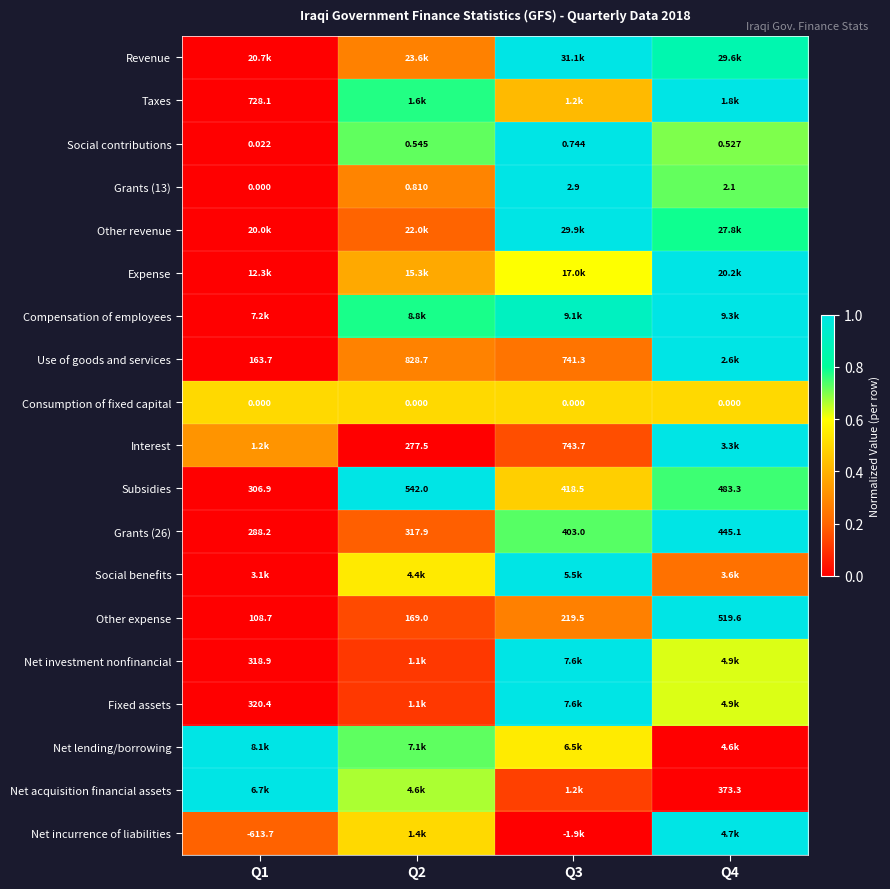

What is the approximate value of Expense at Q4?

1.0